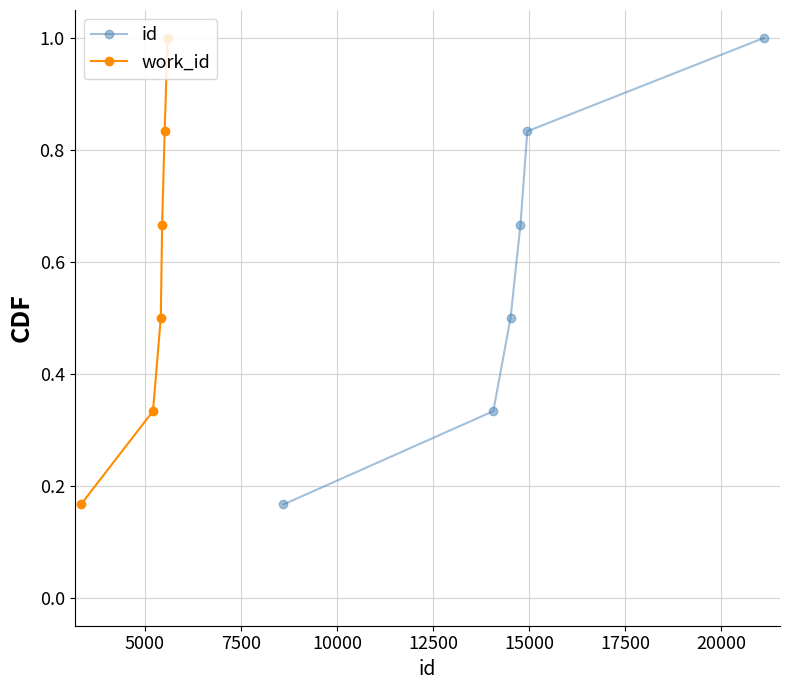

Which series has the widest spread of values?

id